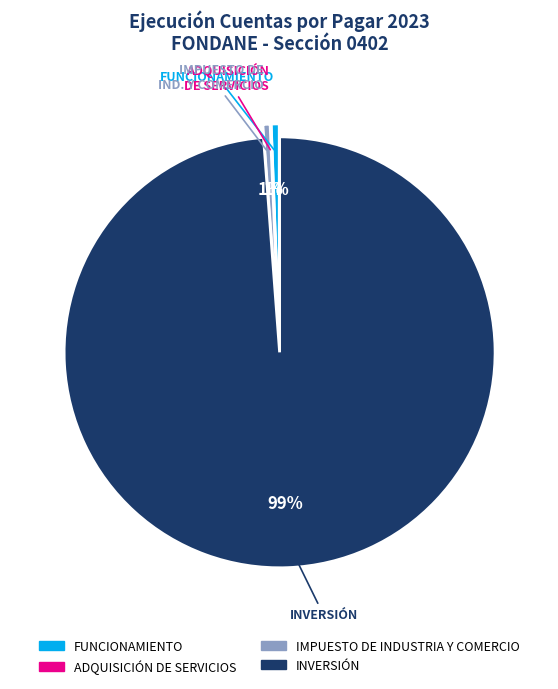

Does any single category account for the majority?

Yes